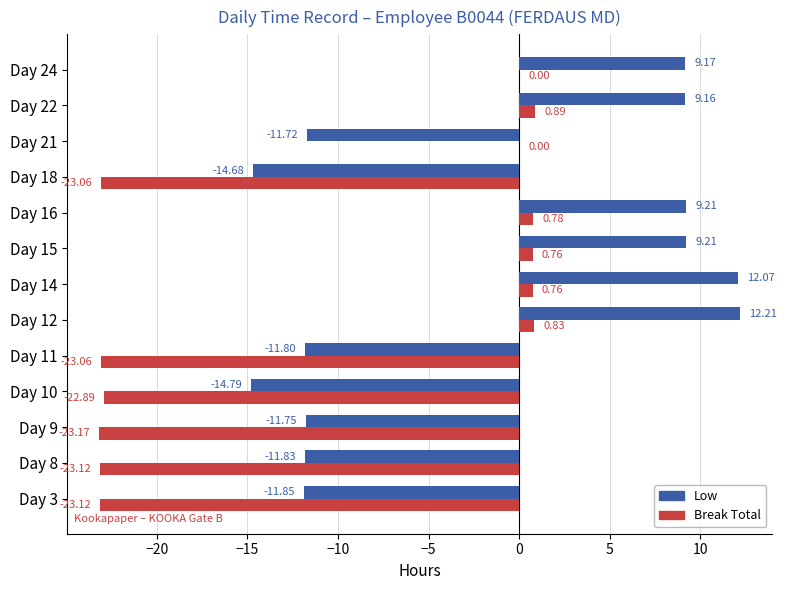

What are all the series names shown in the legend?

Low, Break Total